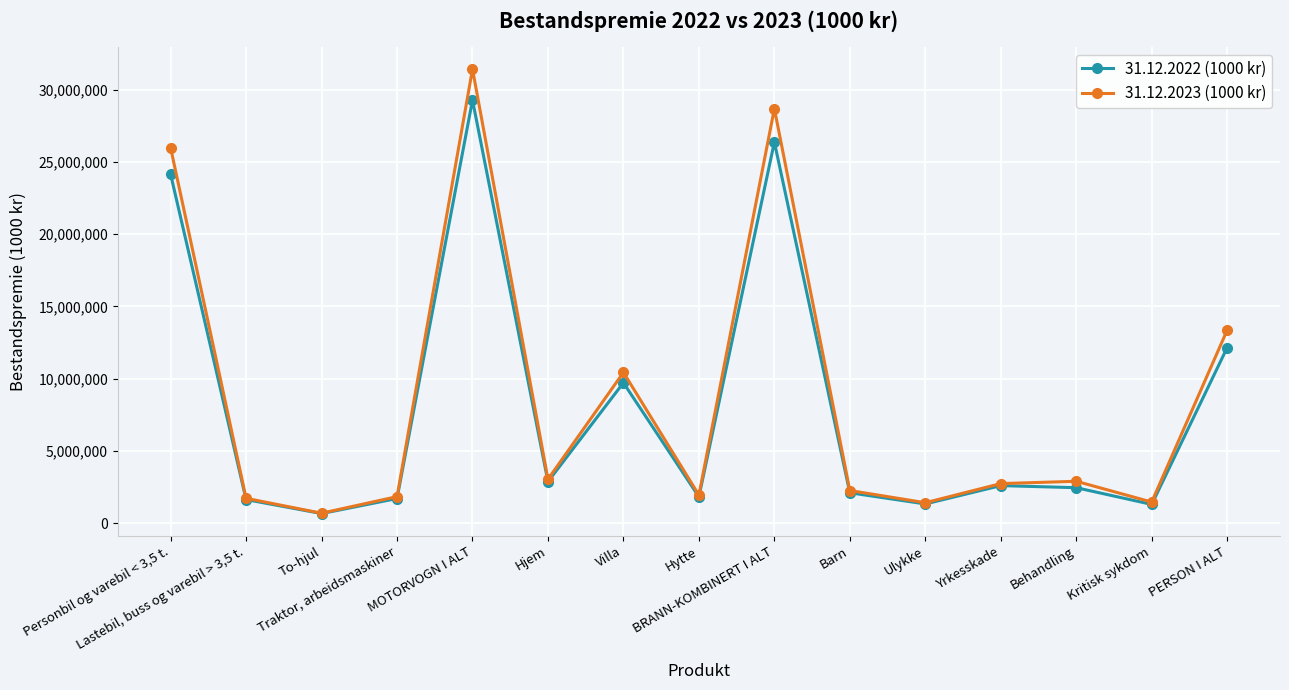

What is the greatest value displayed?

31420241